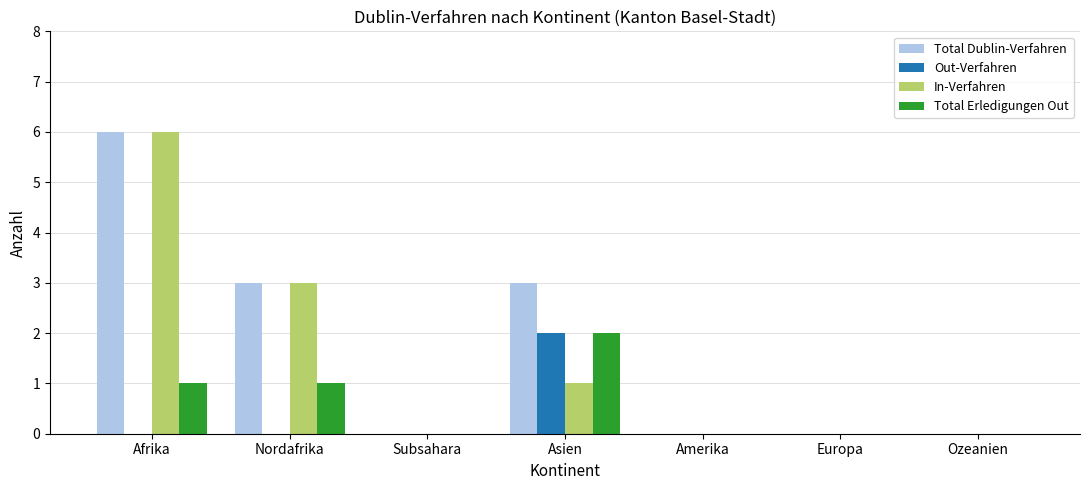

How many distinct data groups are displayed?

4